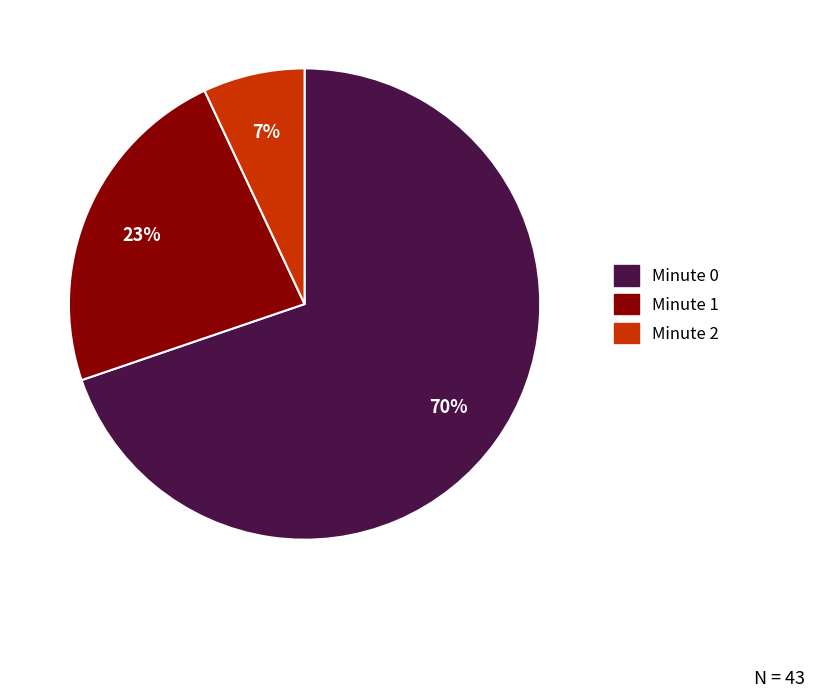

Count the number of slices in the pie.

3